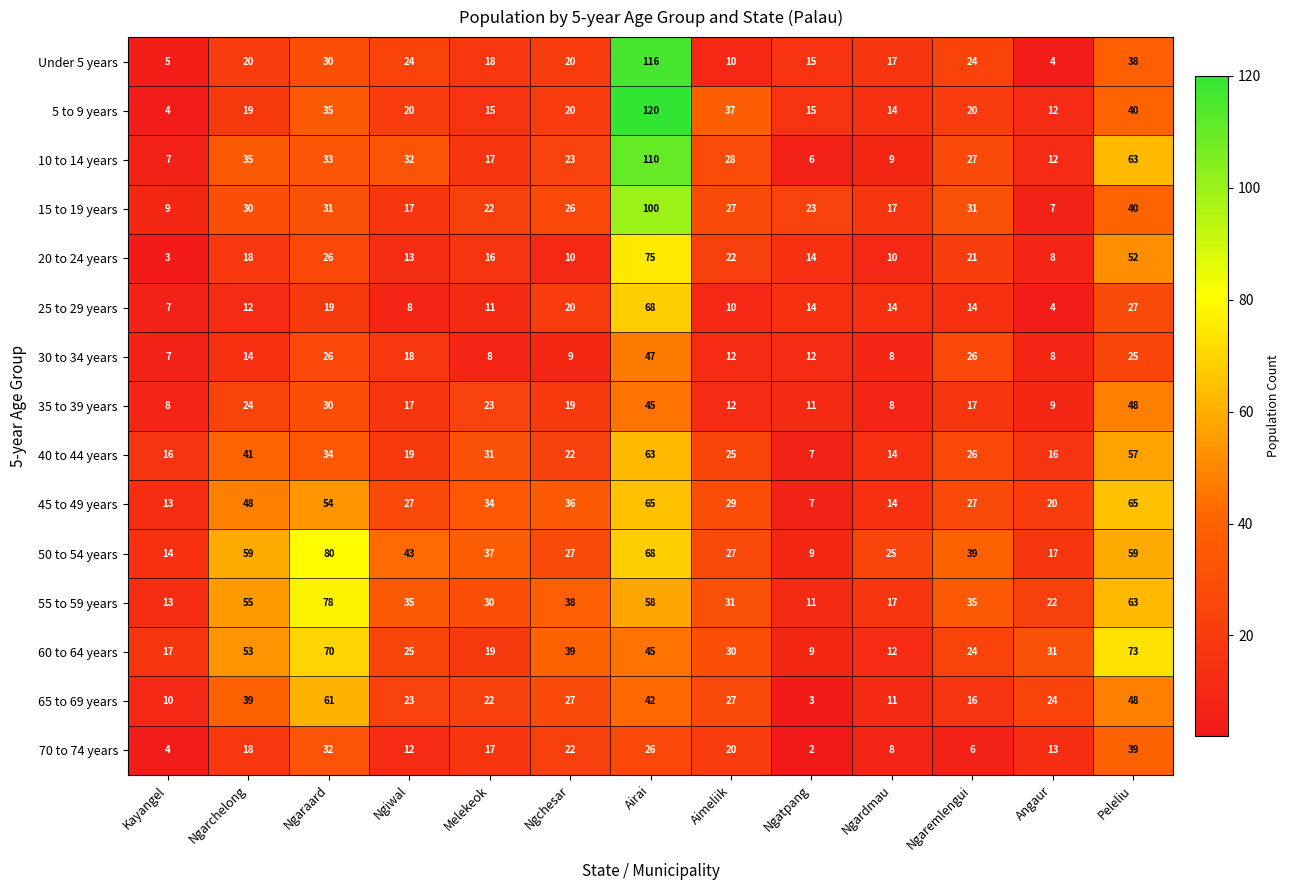

At which label is 5 to 9 years closest to 62?

Peleliu